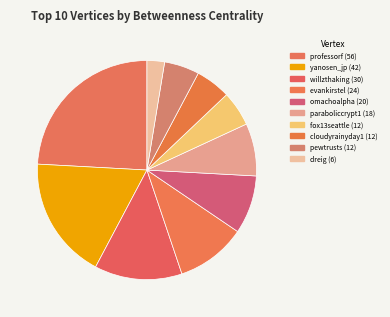

Combined, what portion of the pie is evankirstel and paraboliccrypt1?

18.1%